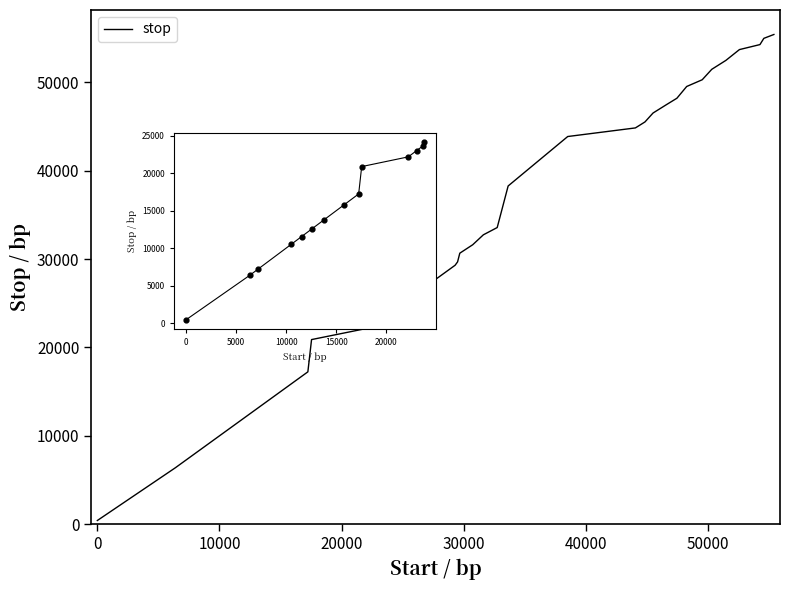

What is the greatest value displayed?

55394